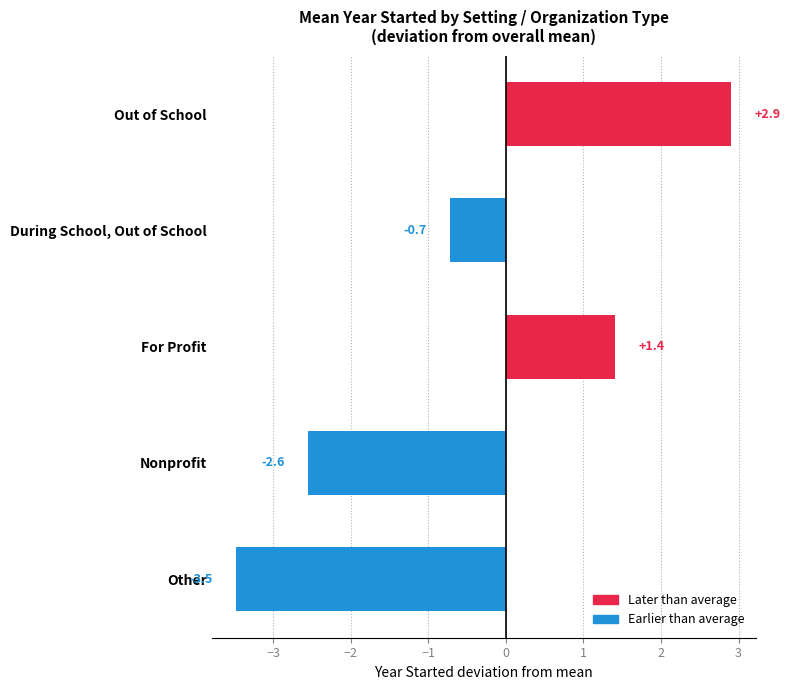

Which label corresponds to the largest value in the chart?

Out of School